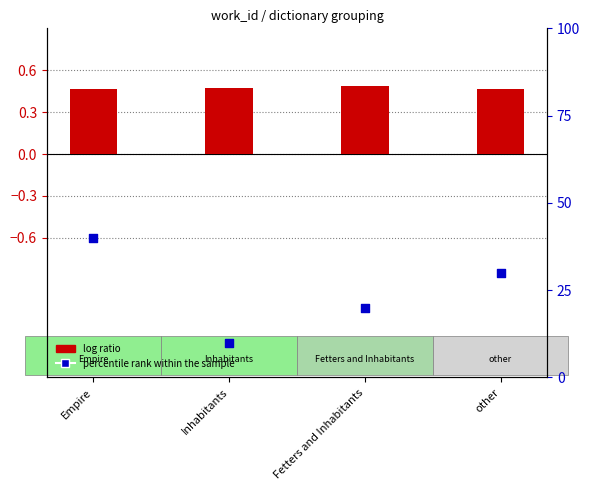

Which series has the largest Y range (max minus min)?

percentile rank within the sample